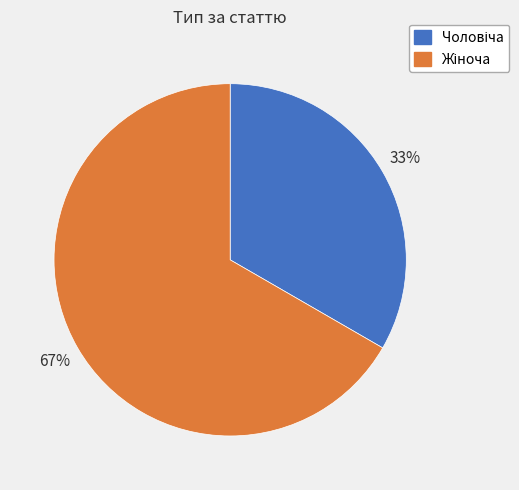

Is there a majority slice in this chart?

Yes